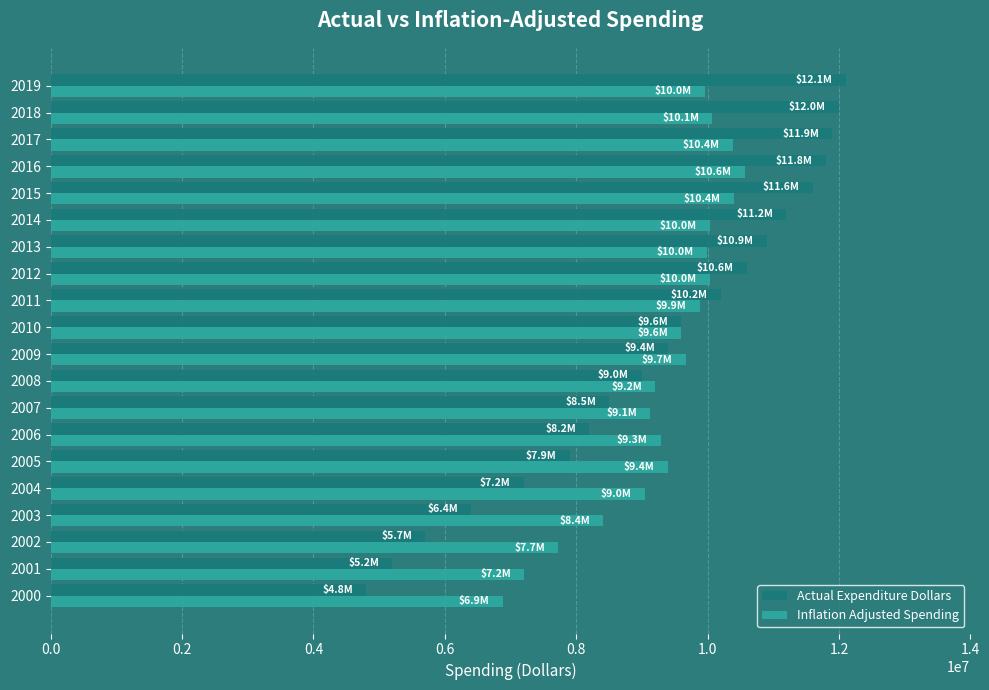

What is the difference between the second highest and minimum values in the Inflation Adjusted Spending series?

3517761